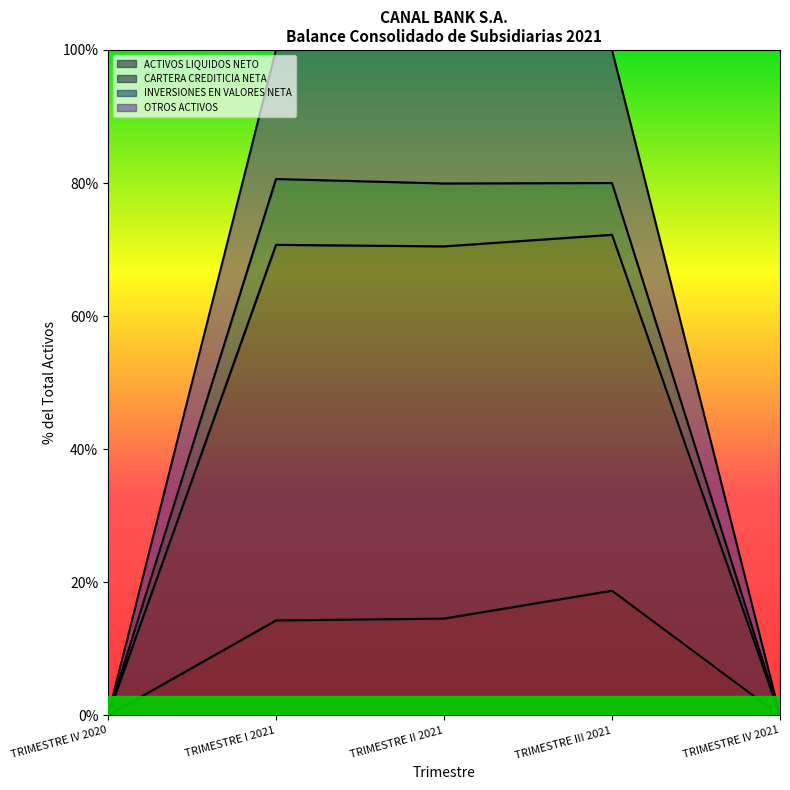

Where does the ACTIVOS LIQUIDOS NETO series first go above 14?

TRIMESTRE I 2021